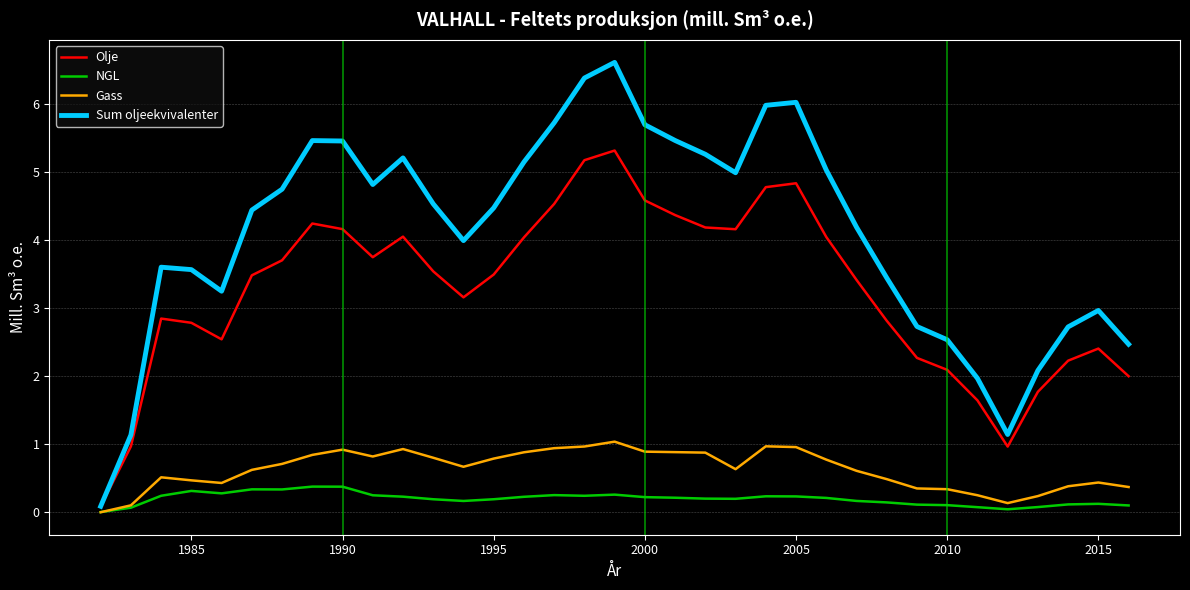

Rank the series by their maximum value, from highest to lowest.

Sum oljeekvivalenter, Olje, Gass, NGL